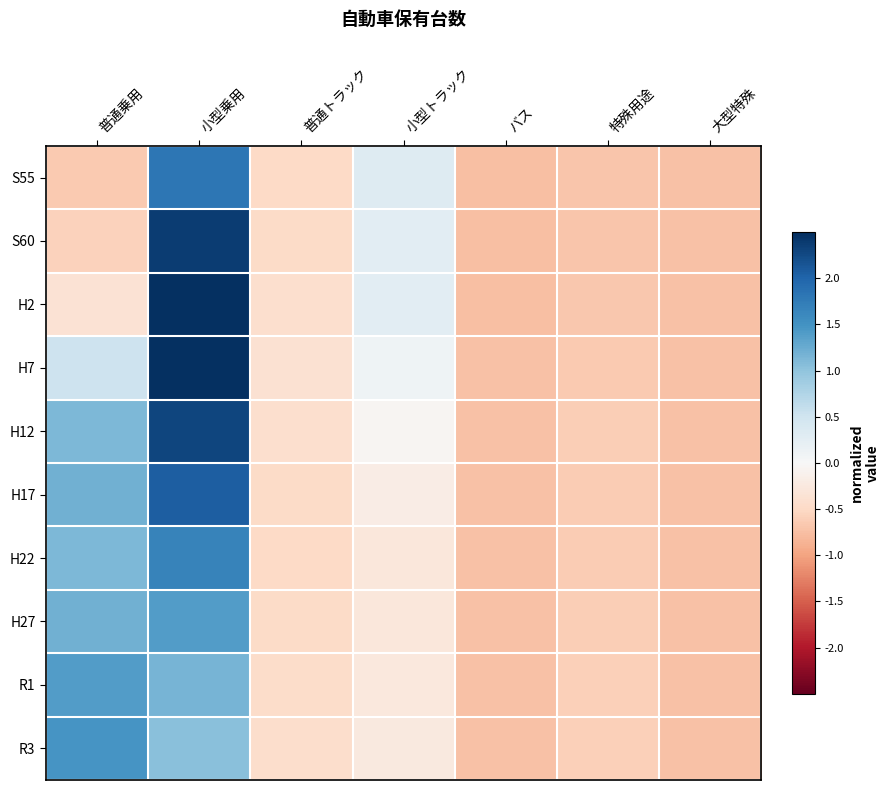

Which series changed the most between 普通乗用 and 小型乗用?

H2